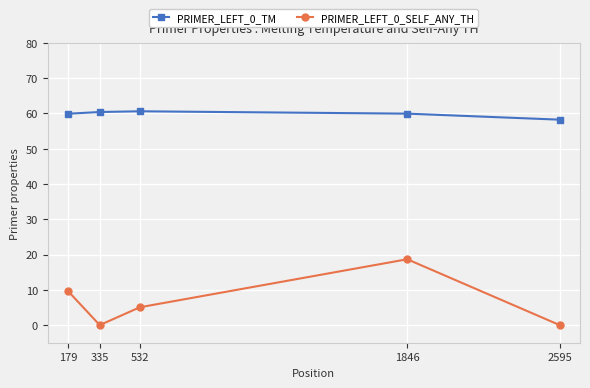

True or false: PRIMER_LEFT_0_TM and PRIMER_LEFT_0_SELF_ANY_TH cross at least once.

False